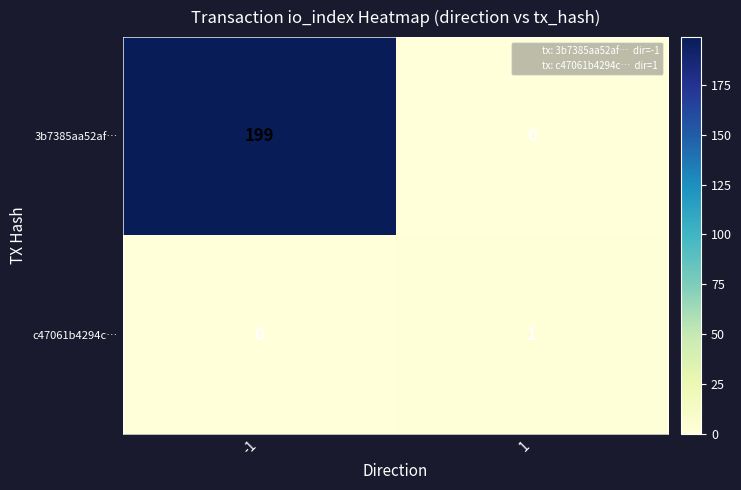

How many categories are shown in the chart?

2